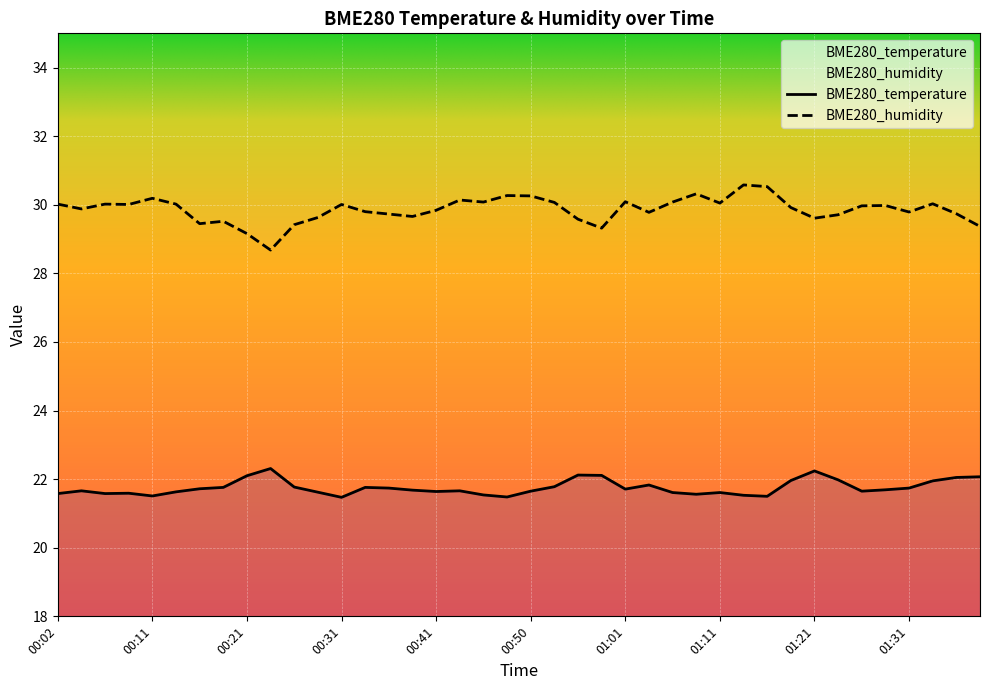

What is the maximum value shown in the chart?

30.6